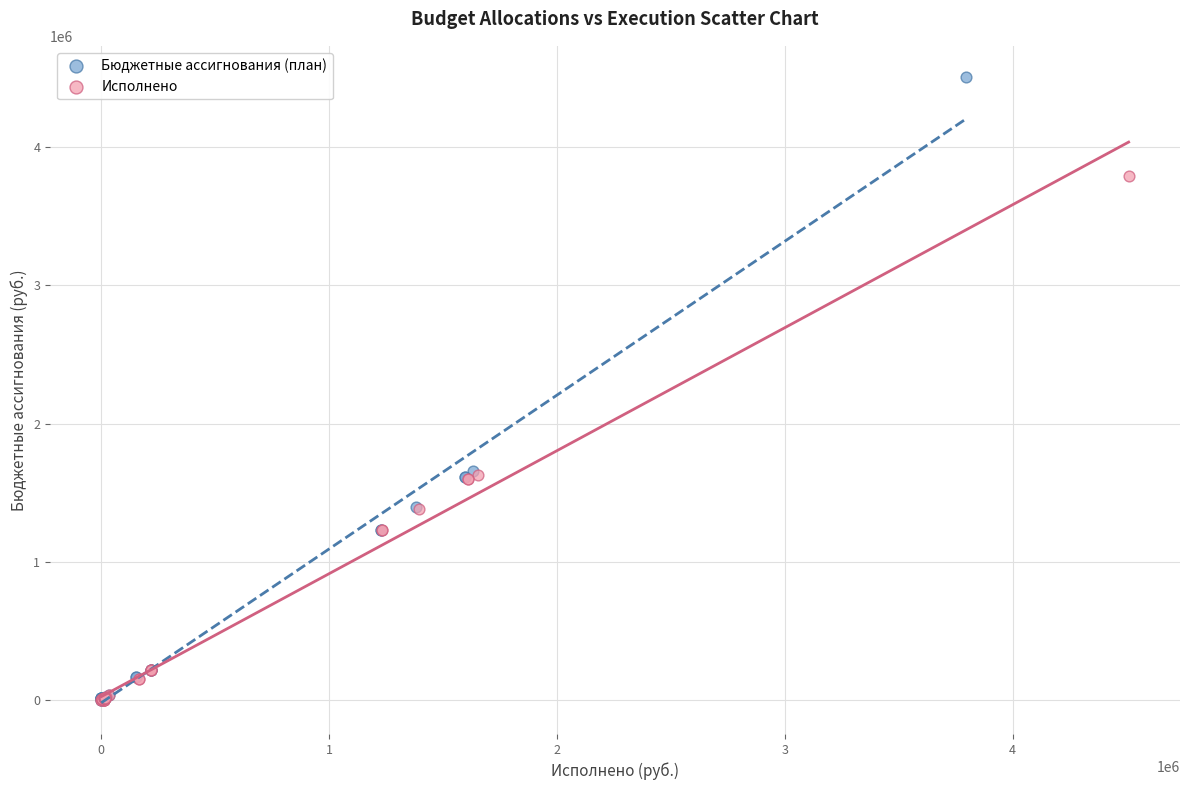

Which series has the largest Y range (max minus min)?

Бюджетные ассигнования (план)